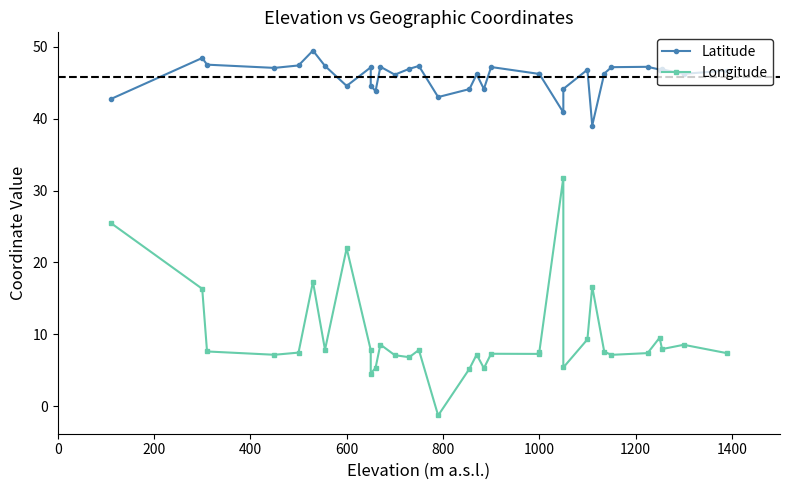

How many negative values does the Longitude series have?

1